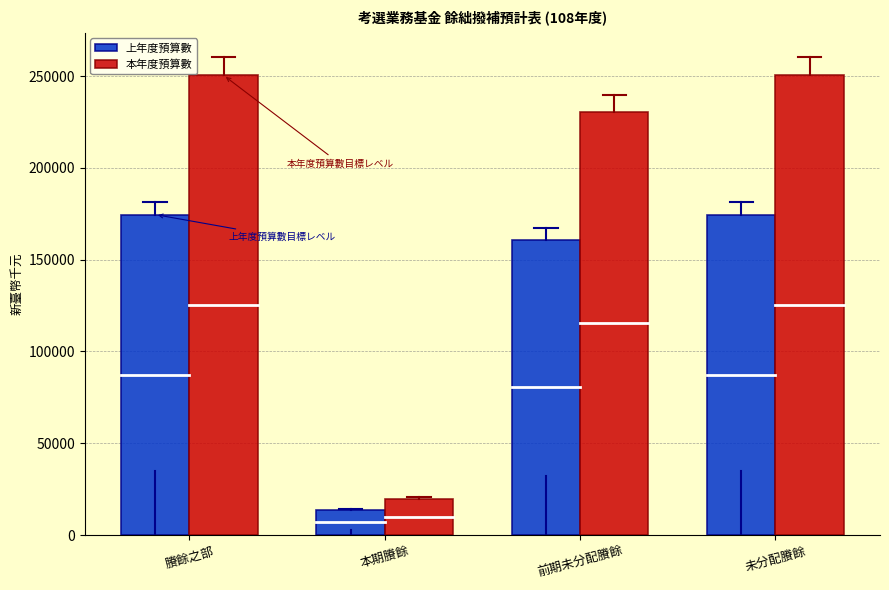

Reading right to left, transcribe all the data shown in this chart.

上年度預算數: 174539	160840	13699	174539
本年度預算數: 250414	230623	19791	250414